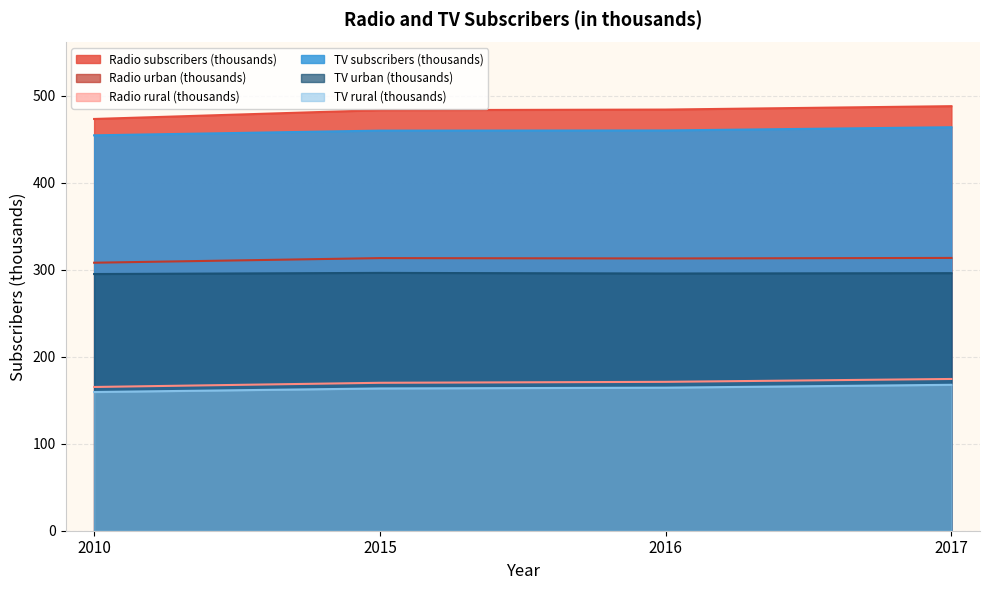

Where is Radio urban (thousands) nearest to the value 310?

2010